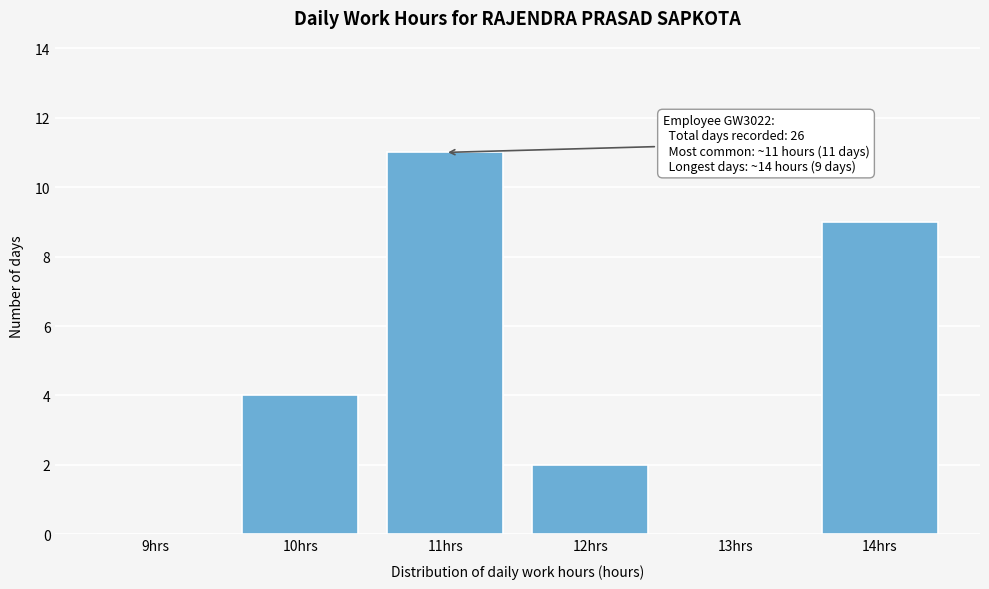

Reading right to left, list all the values displayed in this chart.

14hrs=9	13hrs=0	12hrs=2	11hrs=11	10hrs=4	9hrs=0